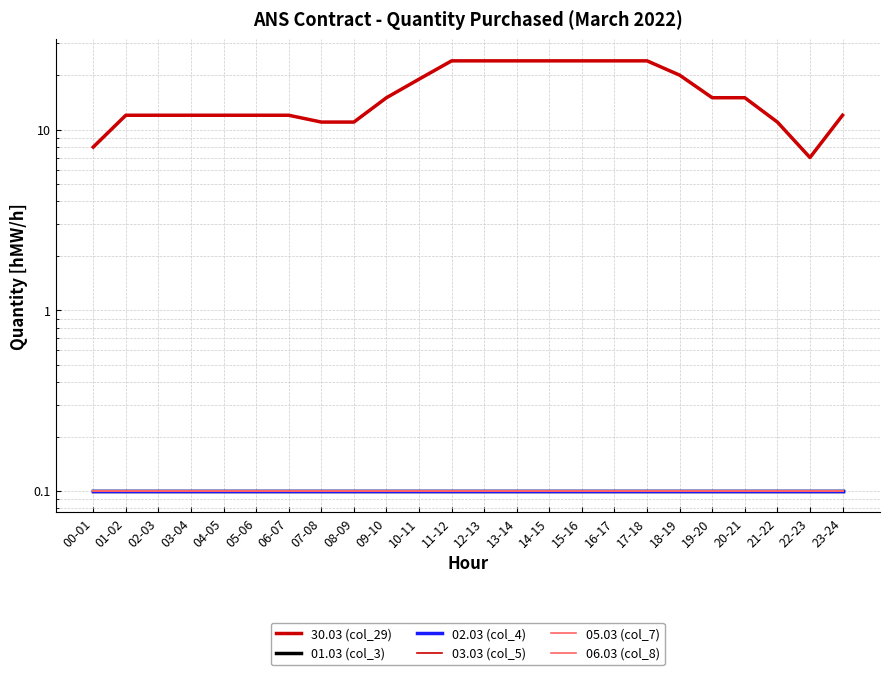

What is the value of the 01.03 (col_3) point at the 13th from the left?

0.1